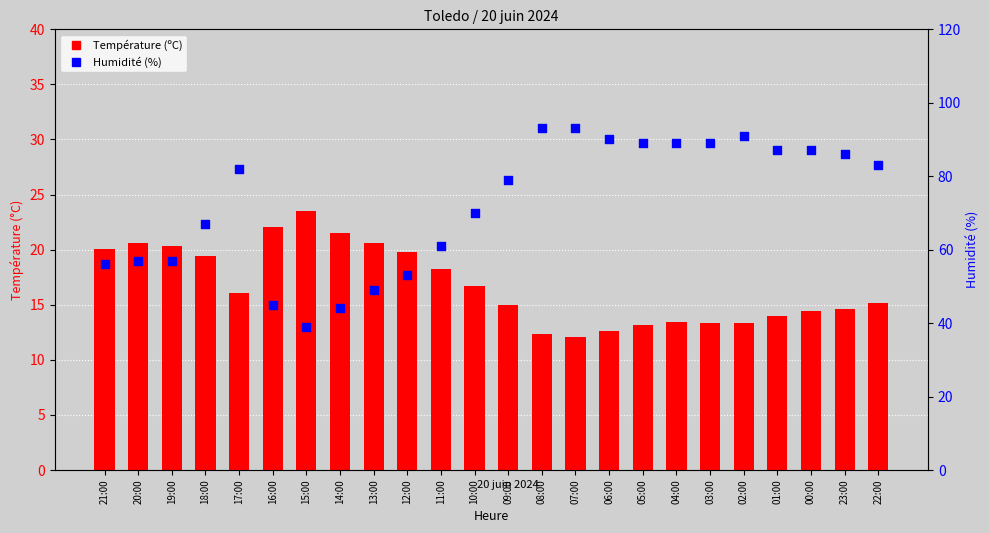

At how many categories does at least one series exceed 15?

24